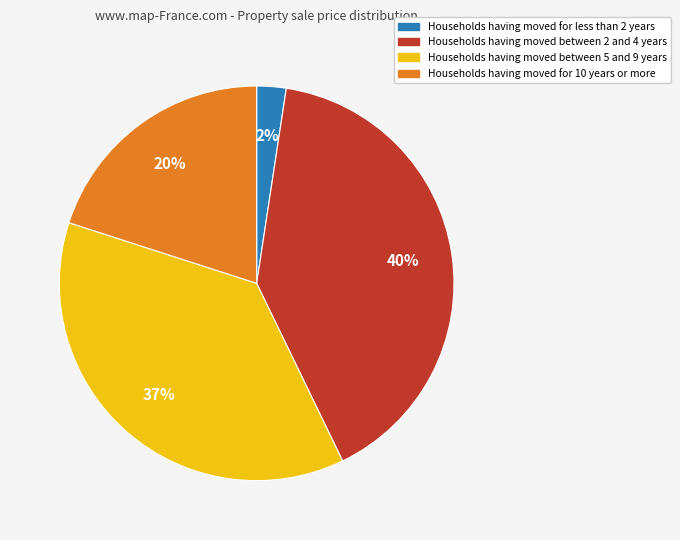

To the nearest percent, what is the difference between the largest and smallest slice percentages?

38%